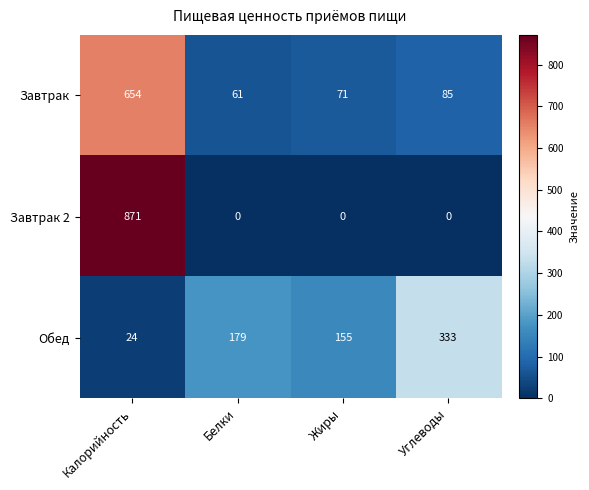

What is the difference between the Обед values at Калорийность and Углеводы?

309